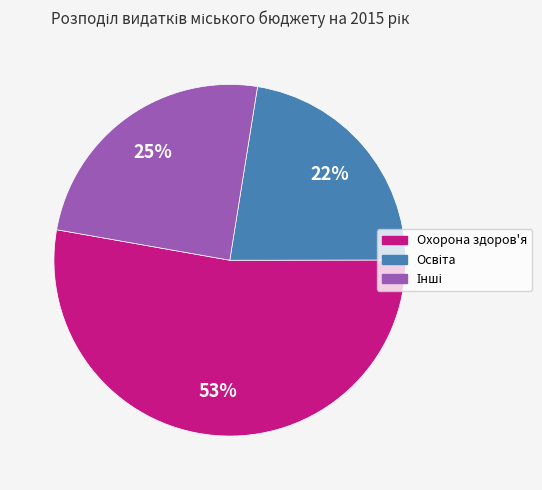

To the nearest percent, what is the average slice percentage?

33%